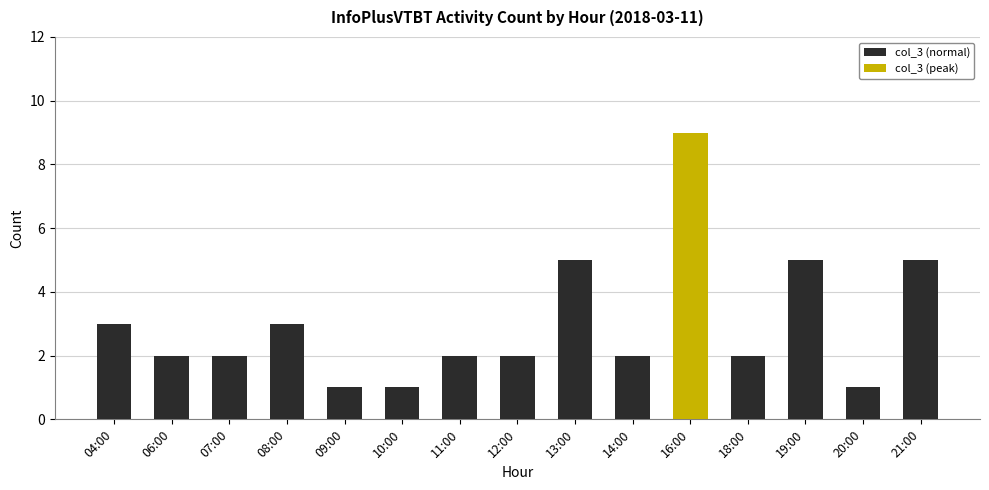

What is the change in value from 09:00 to 19:00?

+4